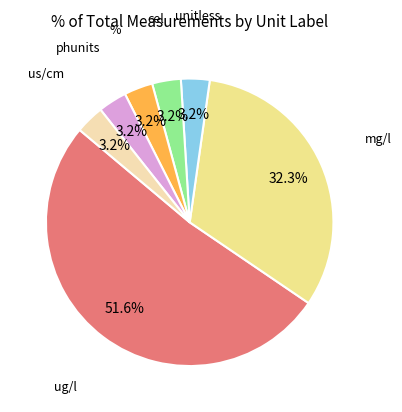

Is there a majority slice in this chart?

Yes